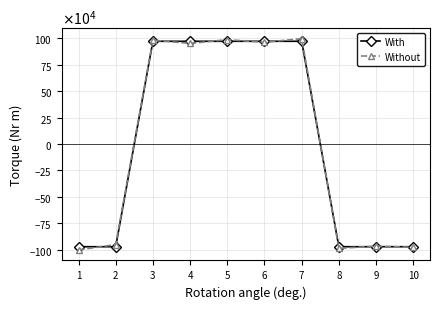

What are all the series names shown in the legend?

With, Without